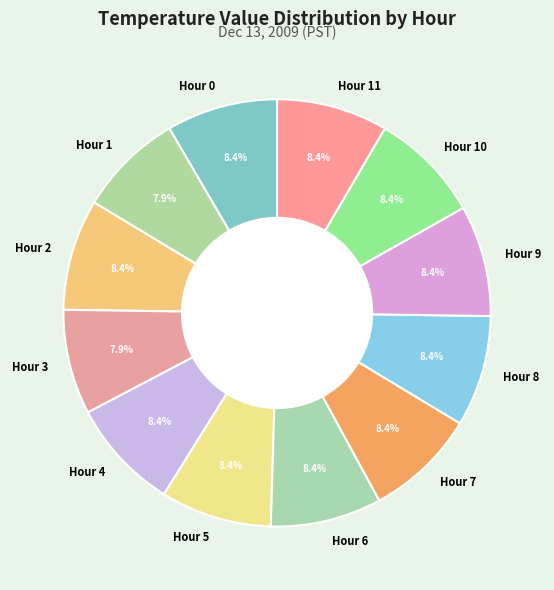

Combined, do Hour 8 and Hour 4 account for over 50%?

No